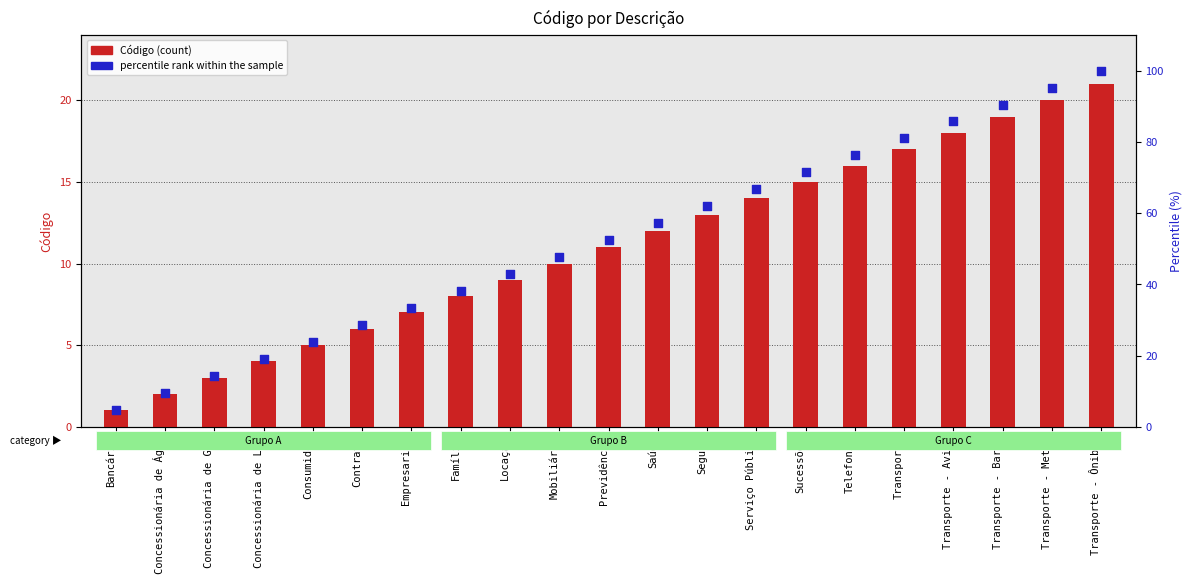

Which series contains the lowest Y value?

Código (count)